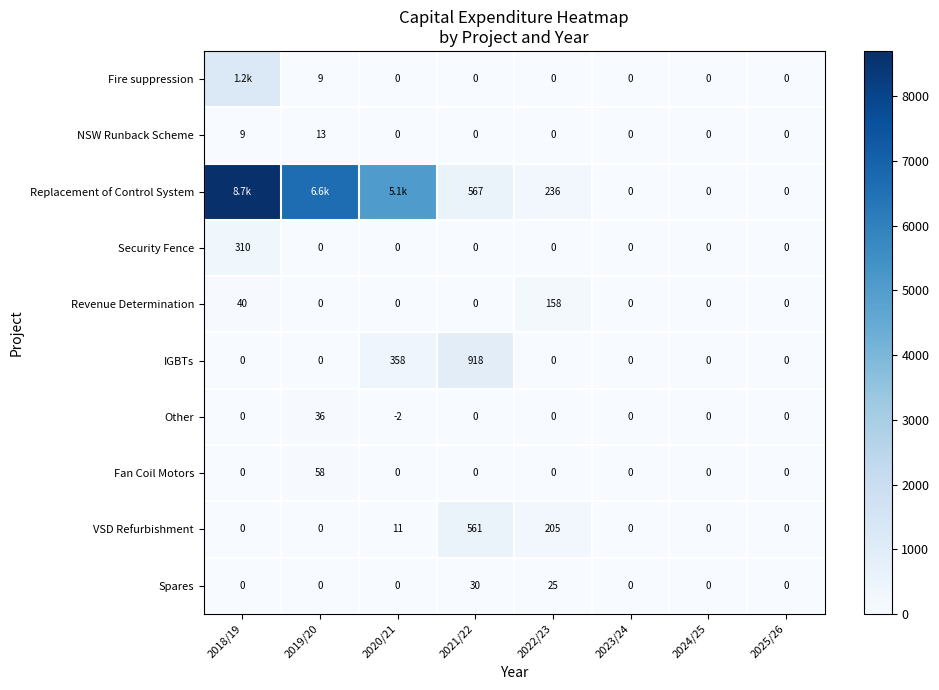

Where is Fire suppression nearest to the value 598?

2019/20